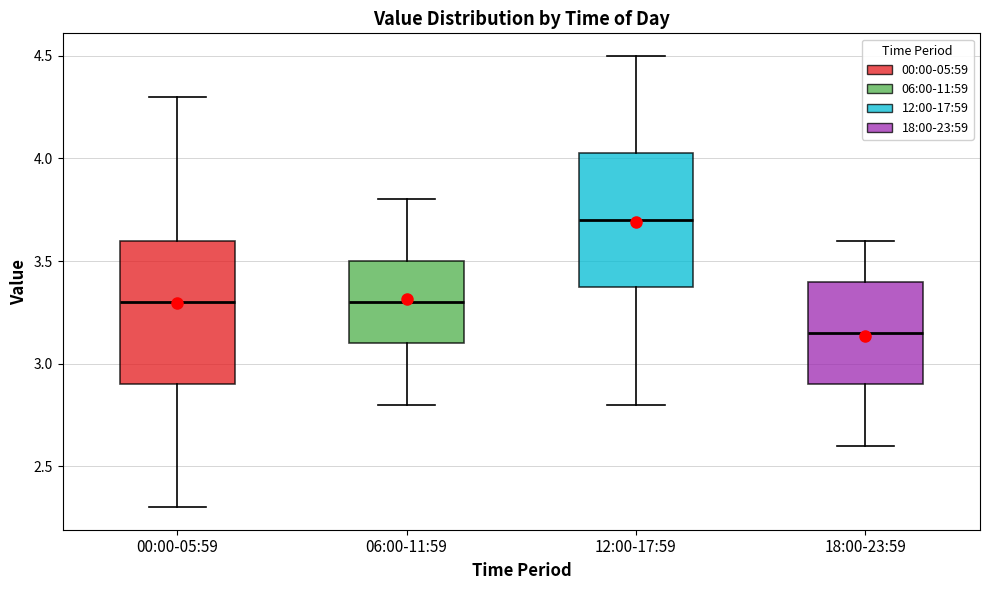

Which box's median line is the lowest?

18:00-23:59